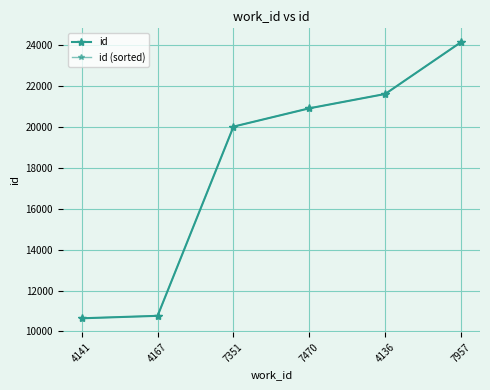

What is the approximate value of id at 7470, to the nearest 10?

20900